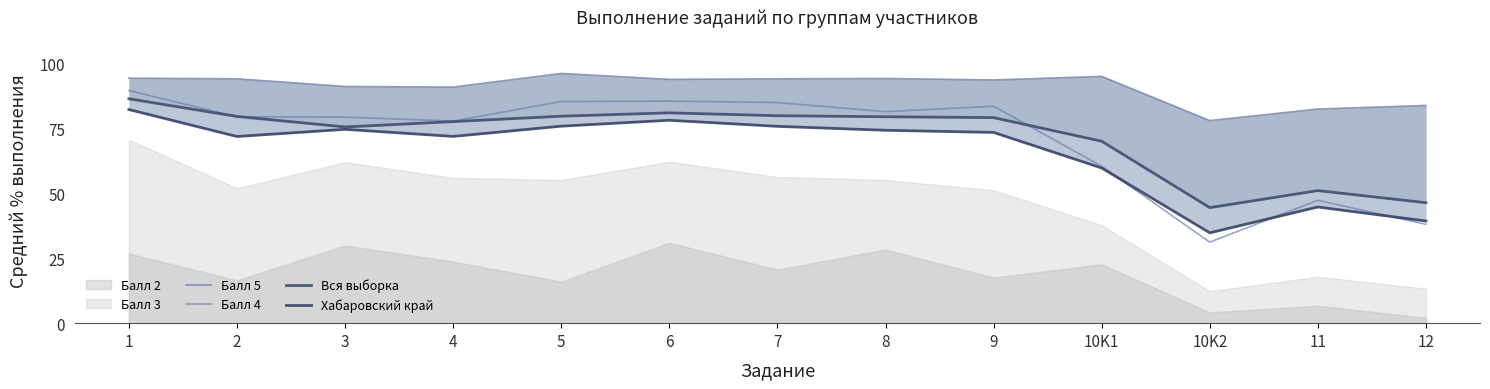

Between 9 and 10K2, which is larger?

9